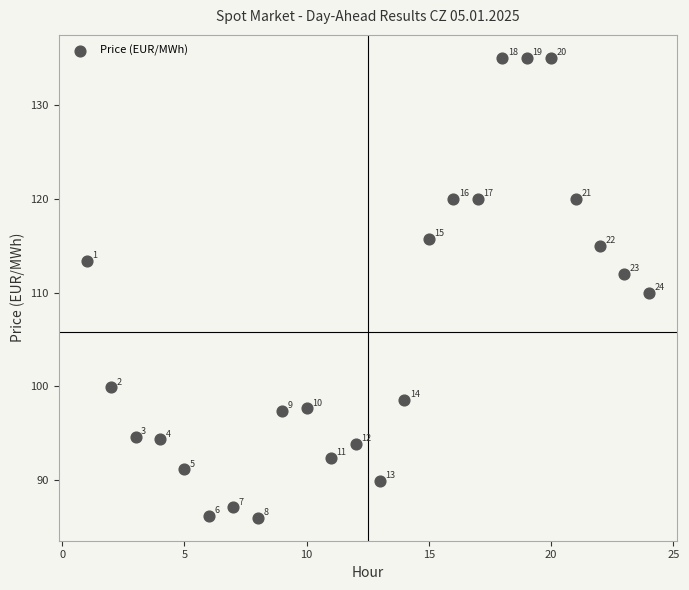

What is the range of X values (max minus min)?

23.0